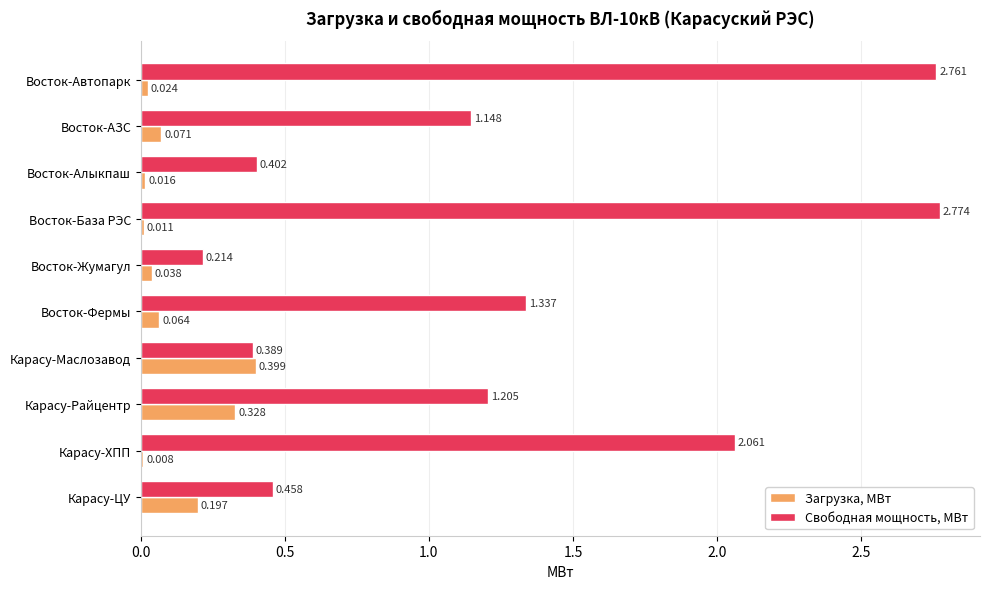

How many series are shown in this chart?

2